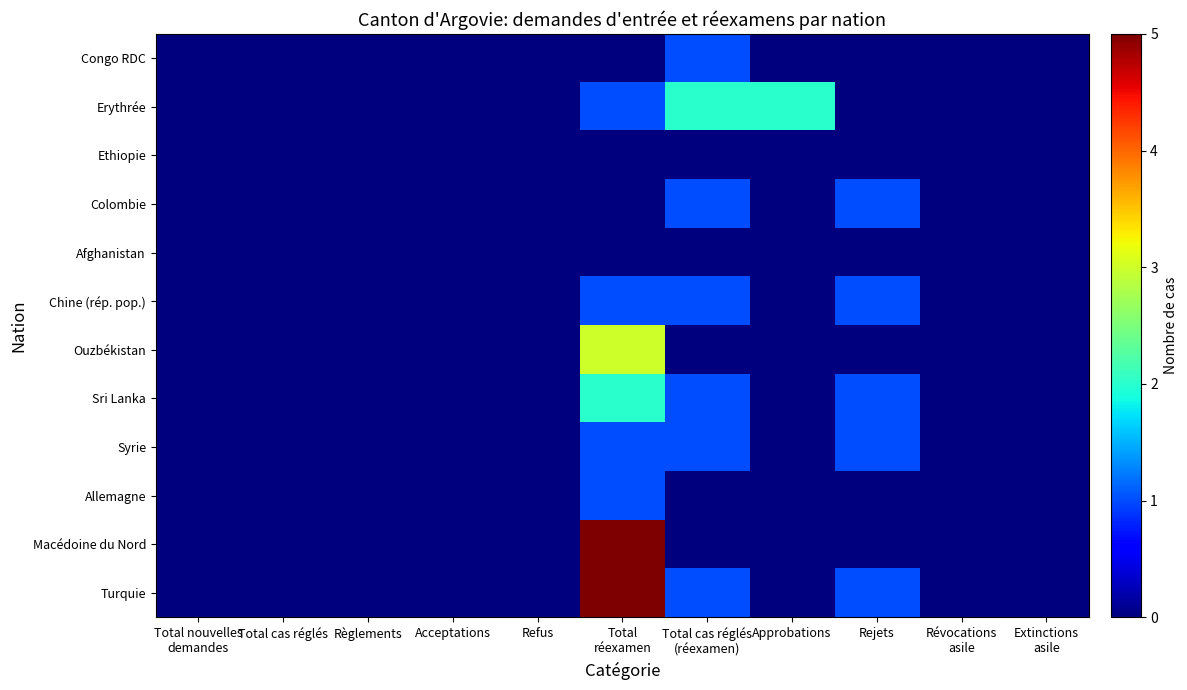

Which series has the widest spread of values?

Macédoine du Nord